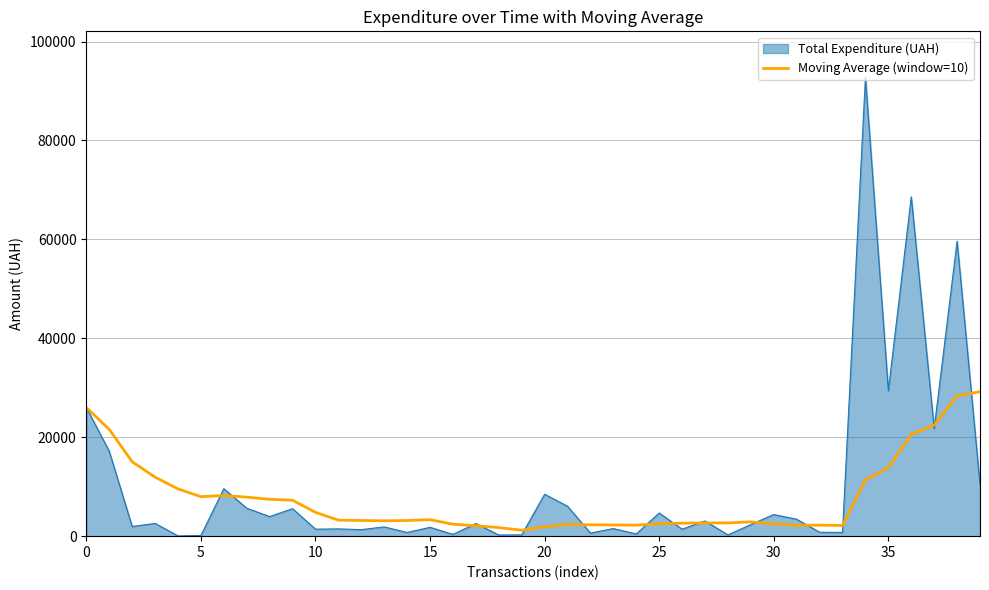

How many lines are shown in the chart?

2